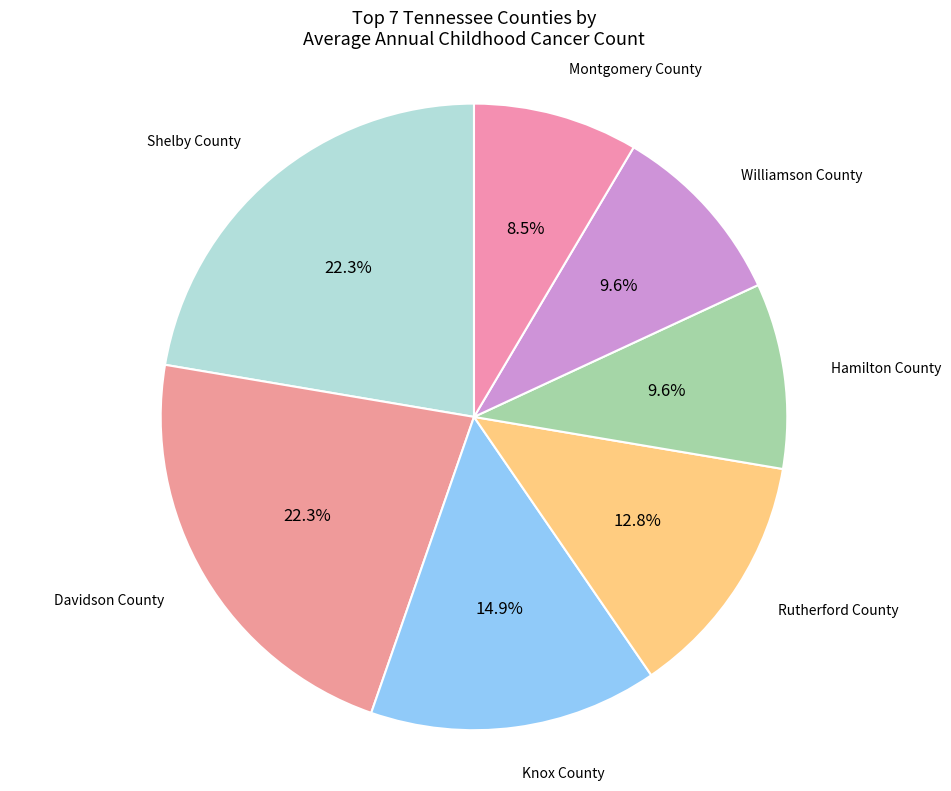

Which category has the smallest portion of the pie?

Montgomery County